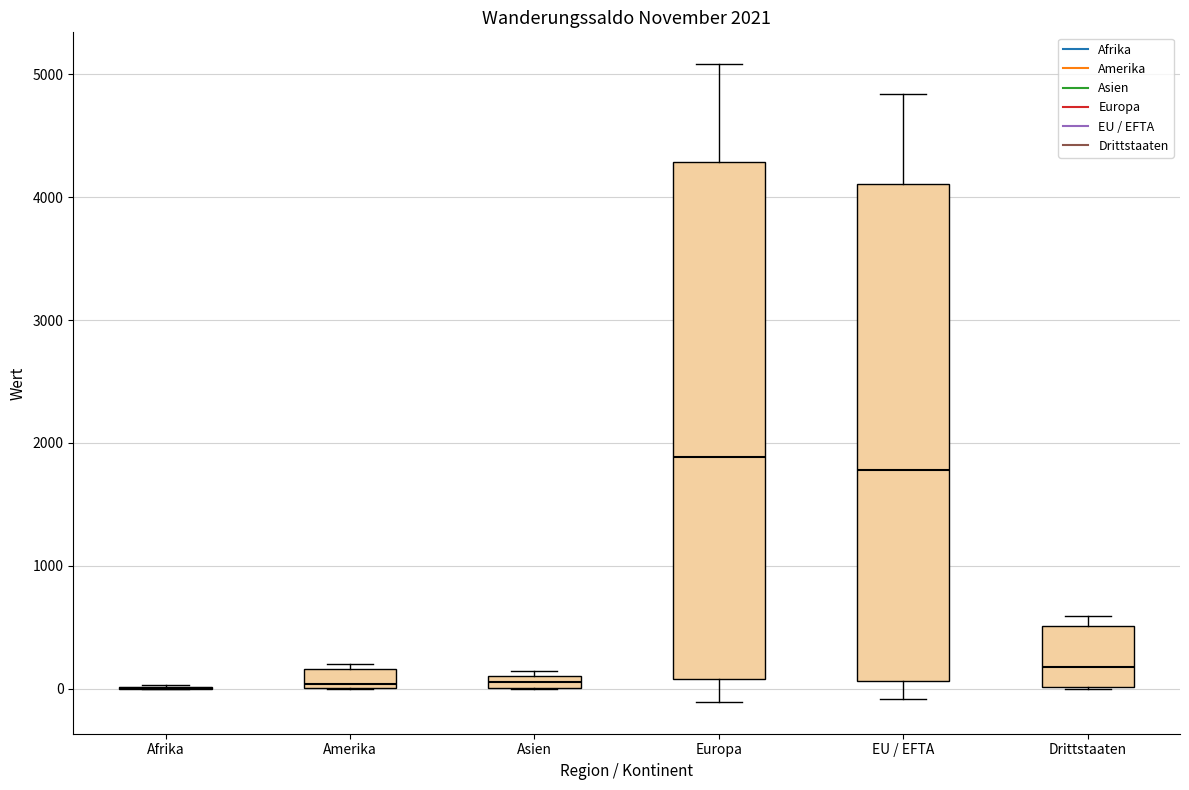

Comparing the boxes themselves (not the whiskers), which one is the tallest?

Europa